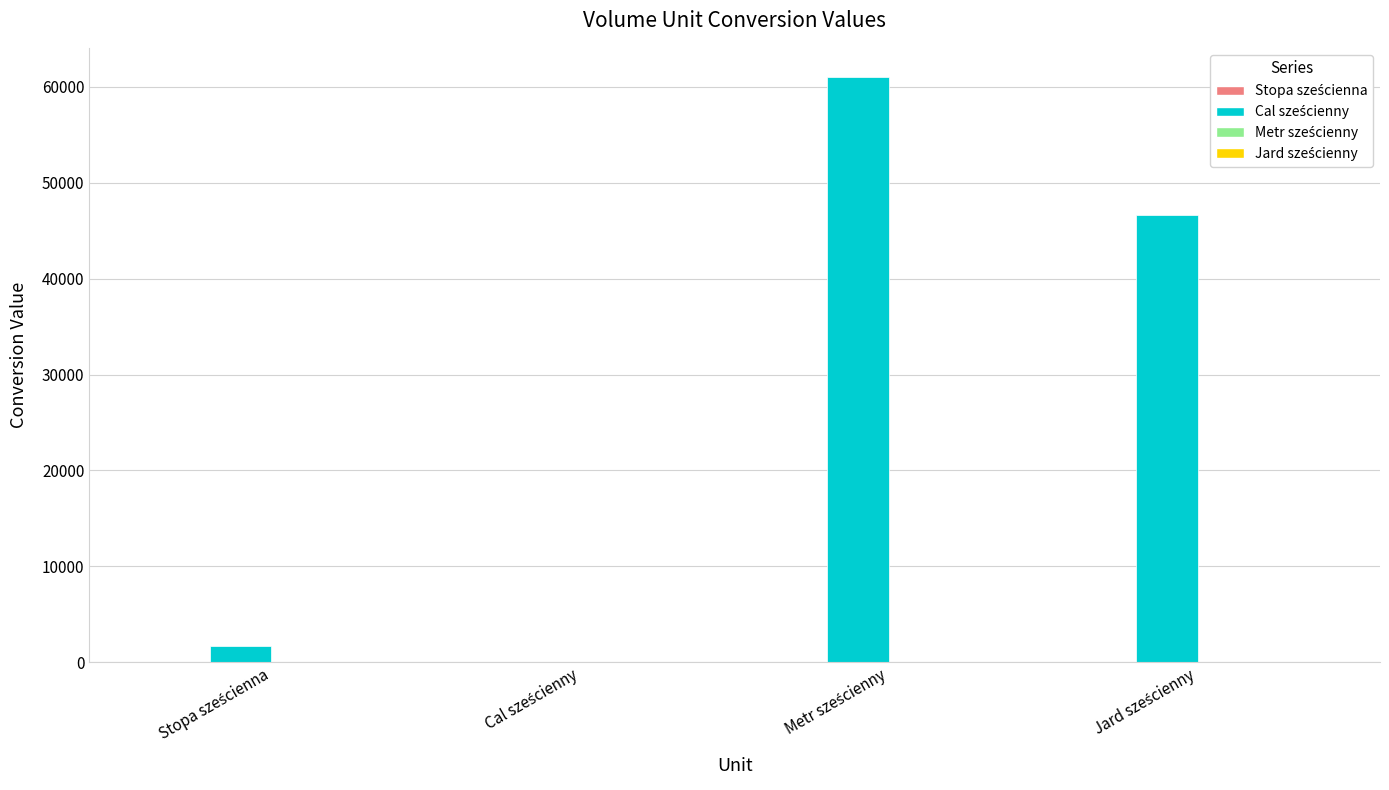

Between Metr sześcienny and Jard sześcienny, which series saw the biggest shift?

Cal sześcienny